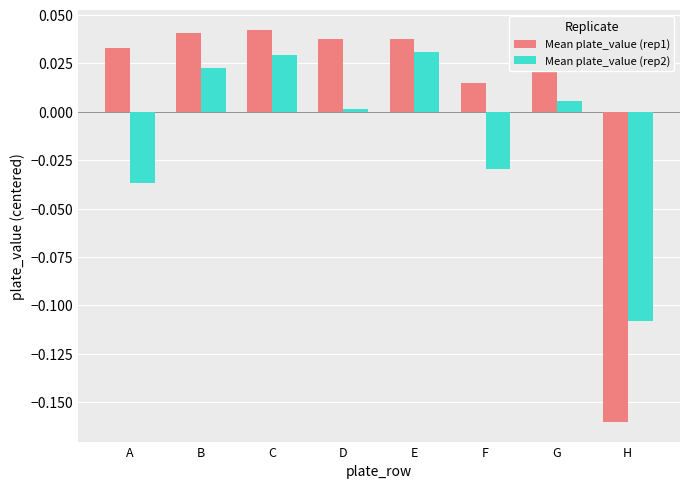

Is the value of Mean plate_value (rep1) at E greater than the value of Mean plate_value (rep2) at F?

Yes